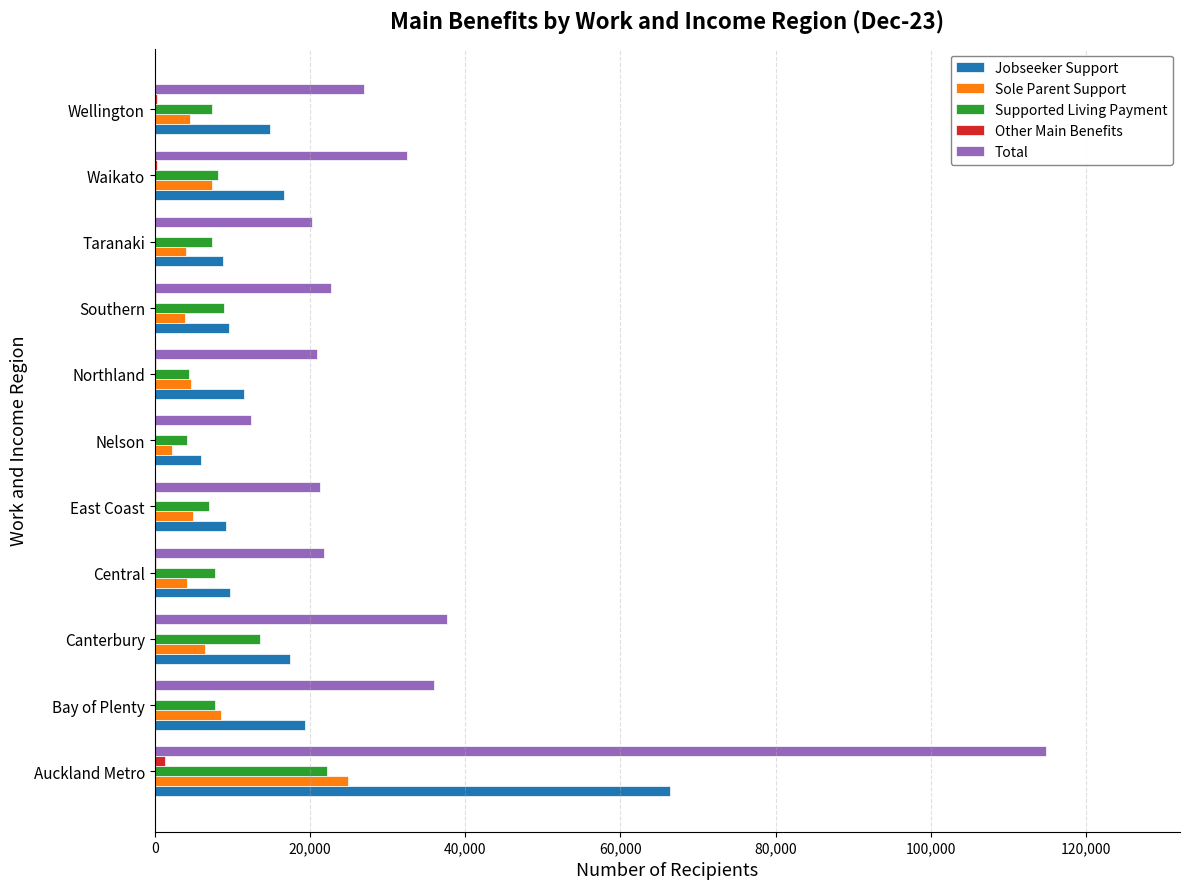

Is the value of Total at Taranaki greater than the value of Other Main Benefits at Auckland Metro?

Yes